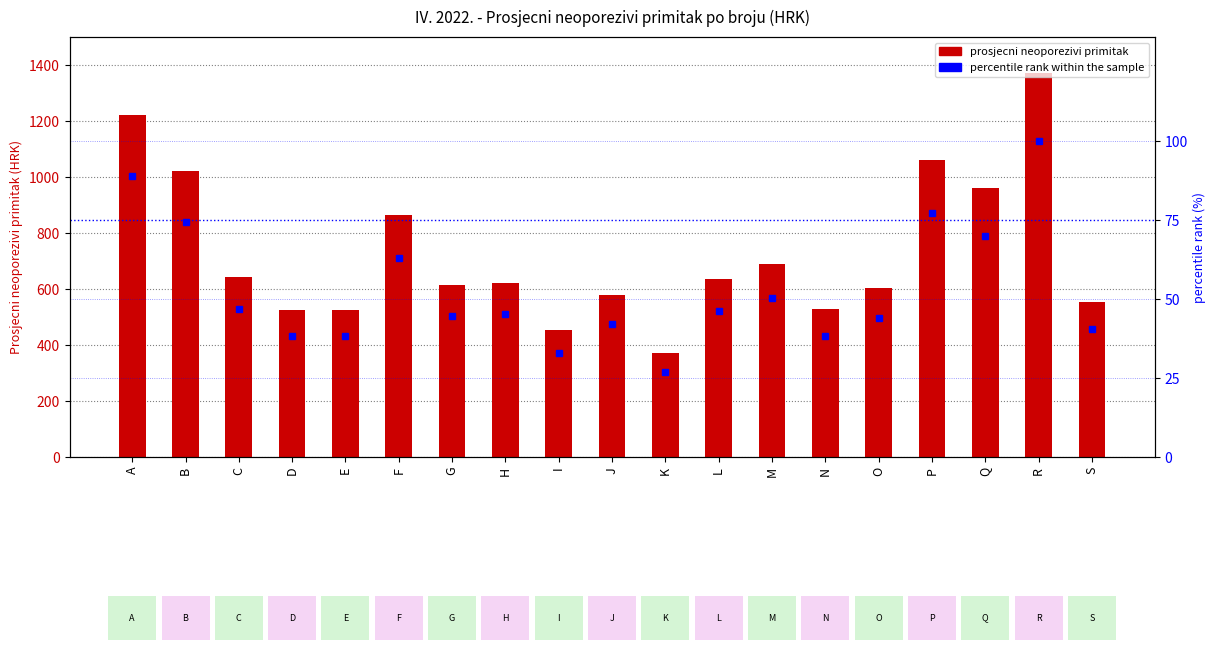

How many data points does each series have?

19